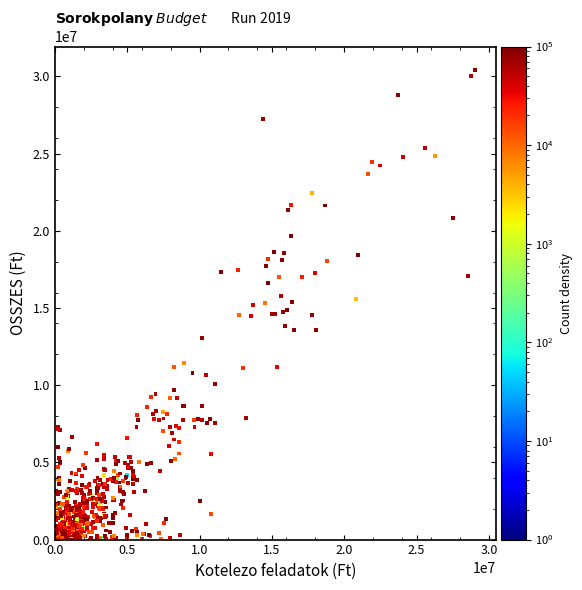

What is the range of X values (max minus min)?

29021263.0